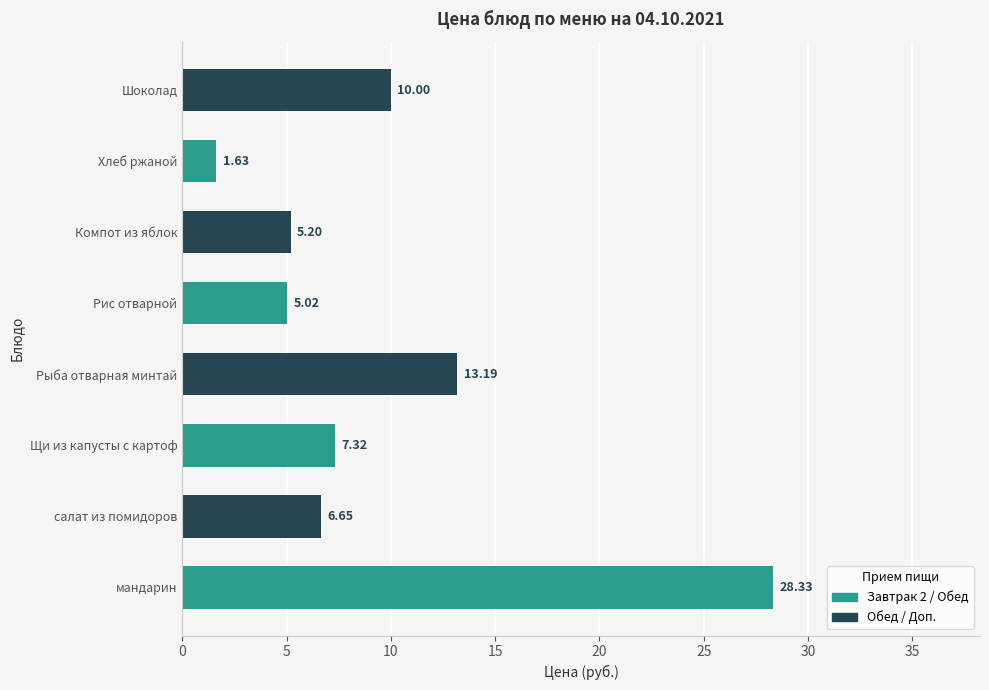

What is the change in value from салат из помидоров to Рис отварной?

-1.6